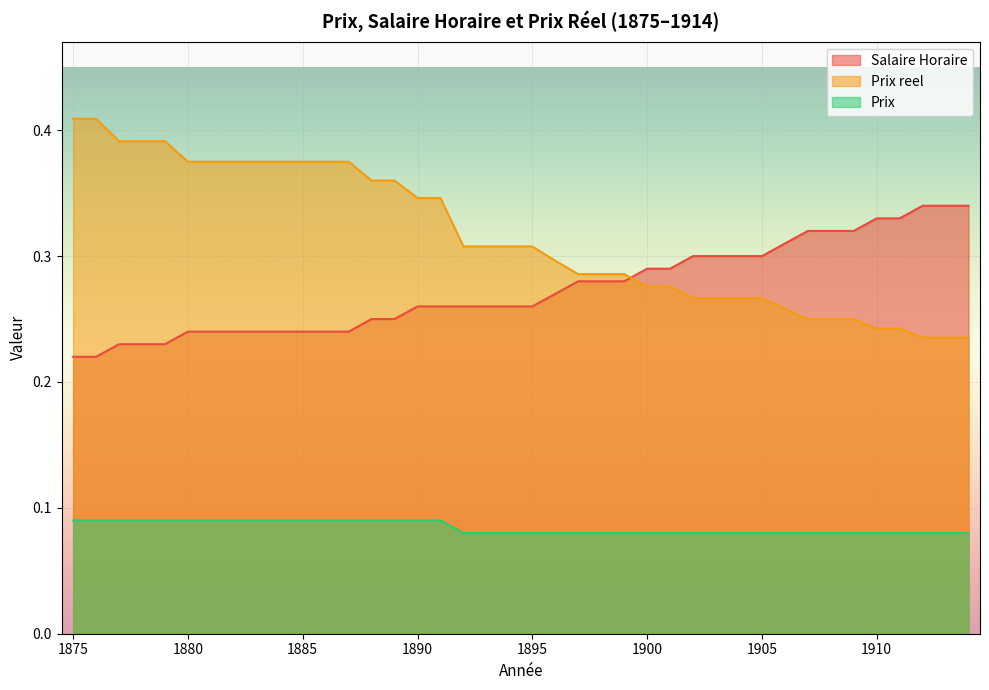

What is the value of the Prix point at the 12th from the left?

0.1